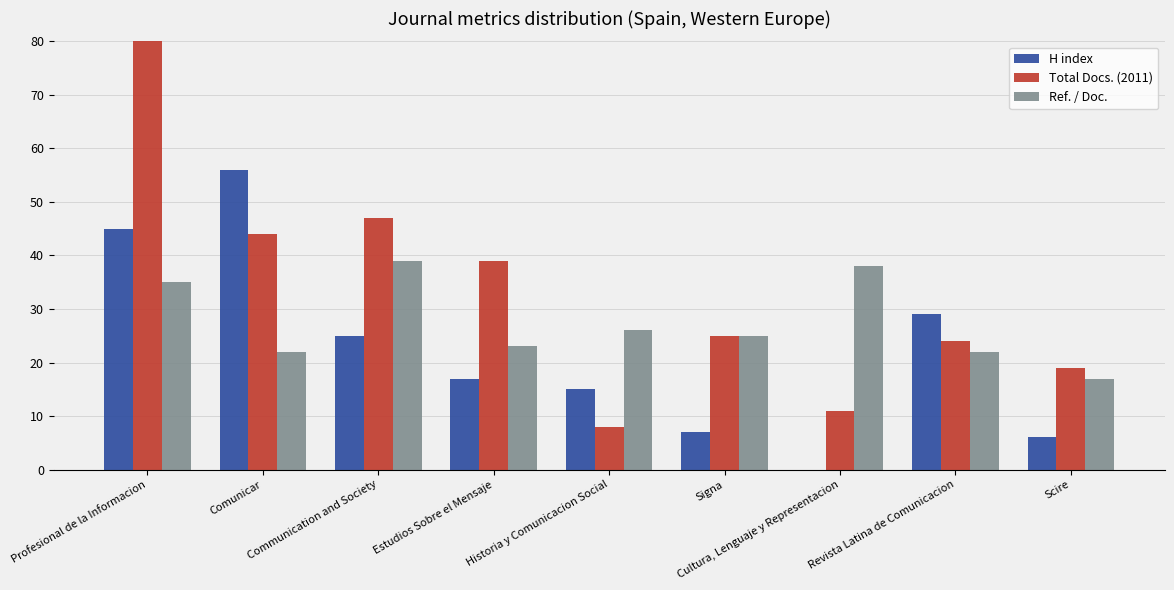

What is the total value across all series at Profesional de la Informacion?

173